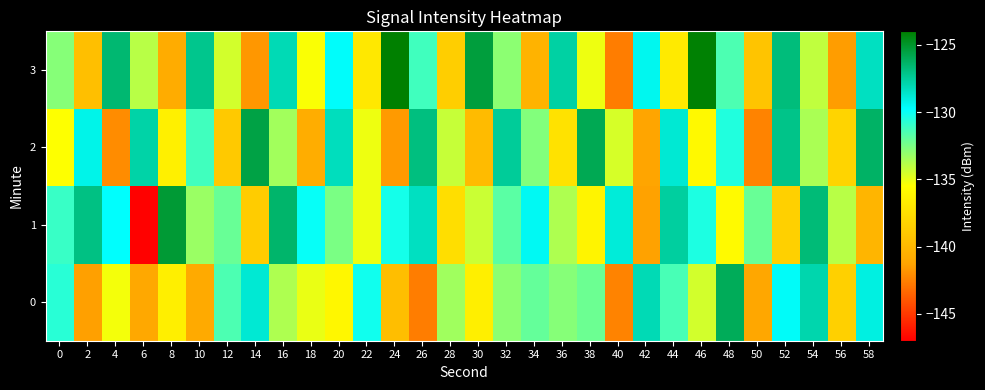

Between 32 and 44, which series saw the biggest shift?

1